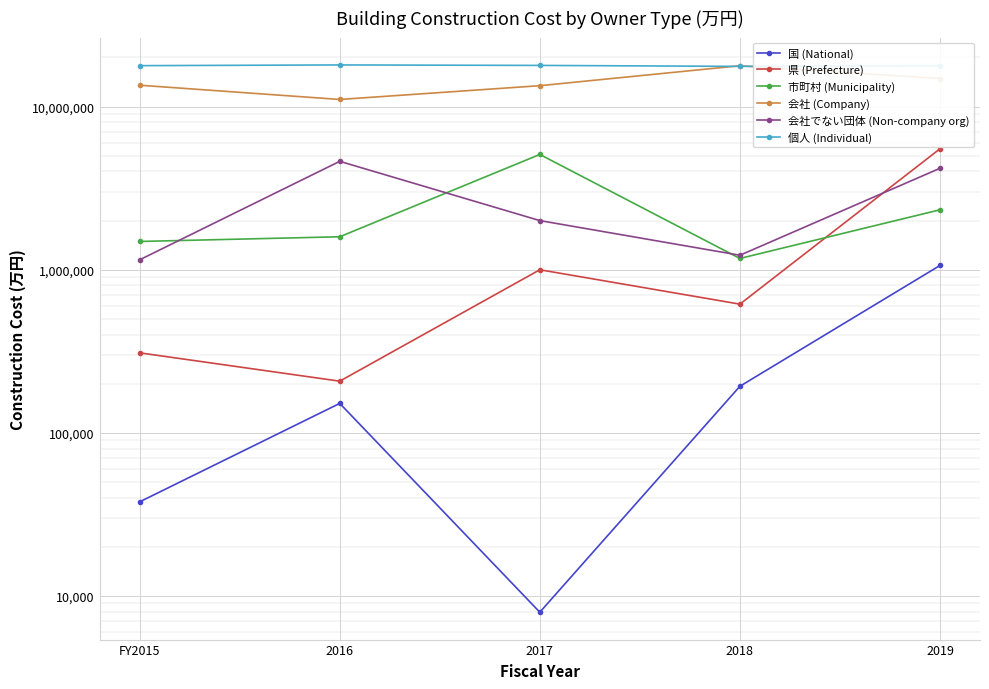

What is the difference between the maximum and second lowest values in the 個人 (Individual) series?

197547